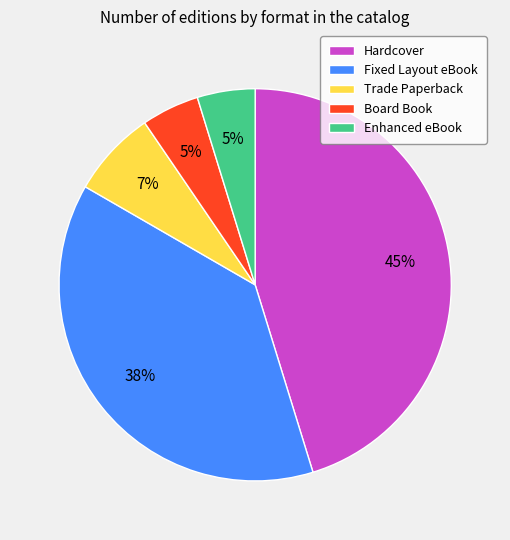

Approximately how many times larger is the value at Enhanced eBook compared to Trade Paperback?

0.7